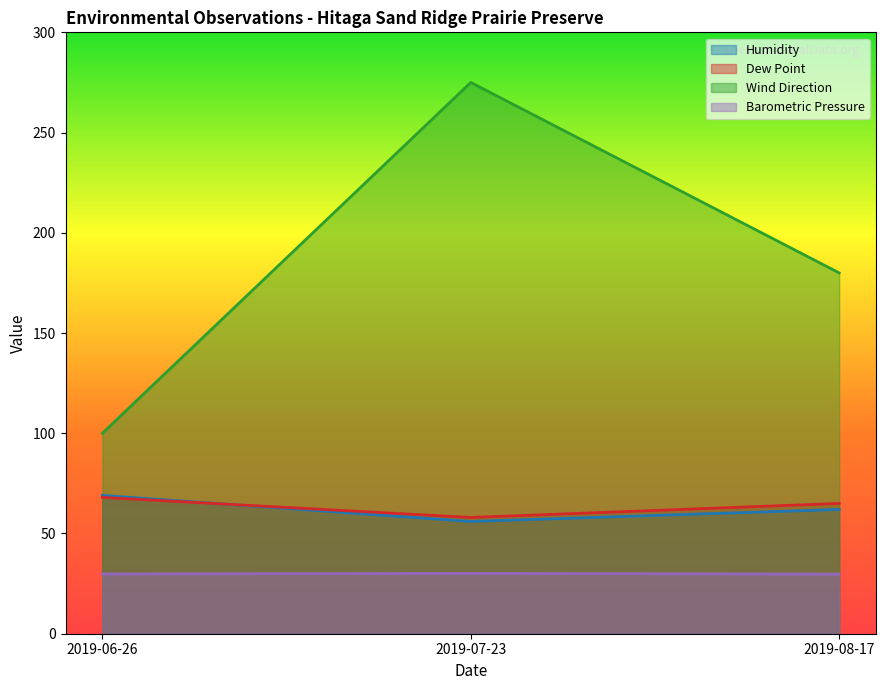

What is the total value across all series at 2019-07-23?

419.1